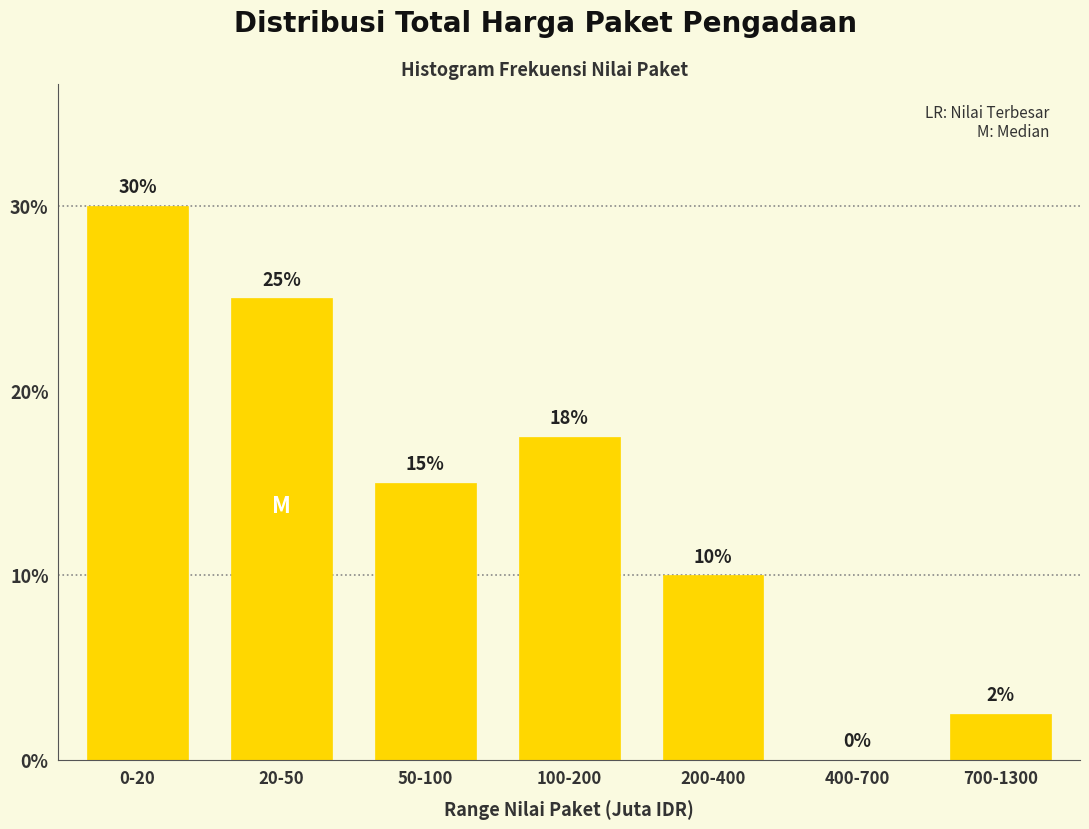

Where does the data first go above 15?

0-20